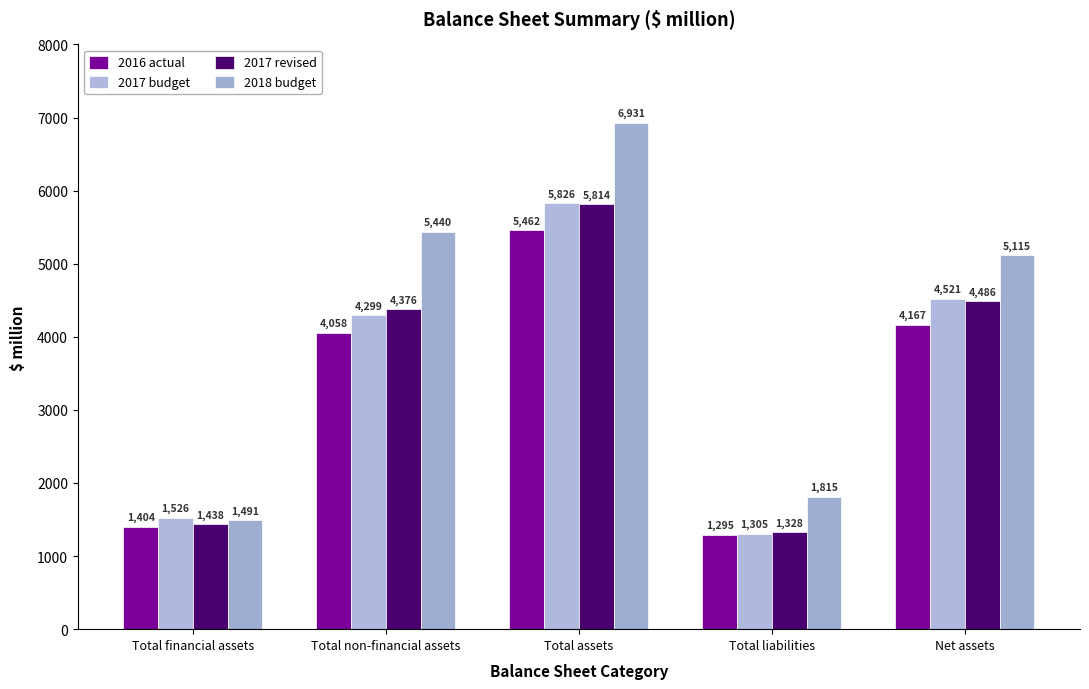

What is the sum of all 2018 budget values?

20792